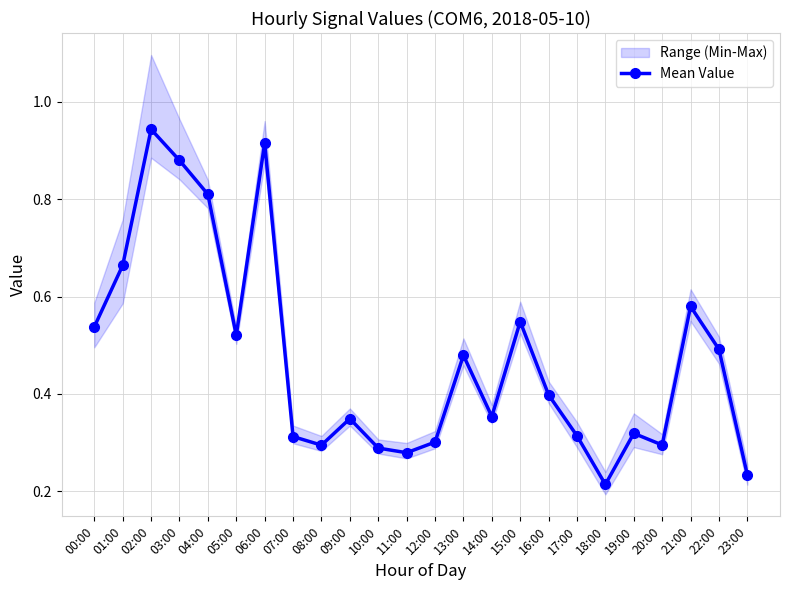

Does the chart display data point markers on the line(s)?

Yes